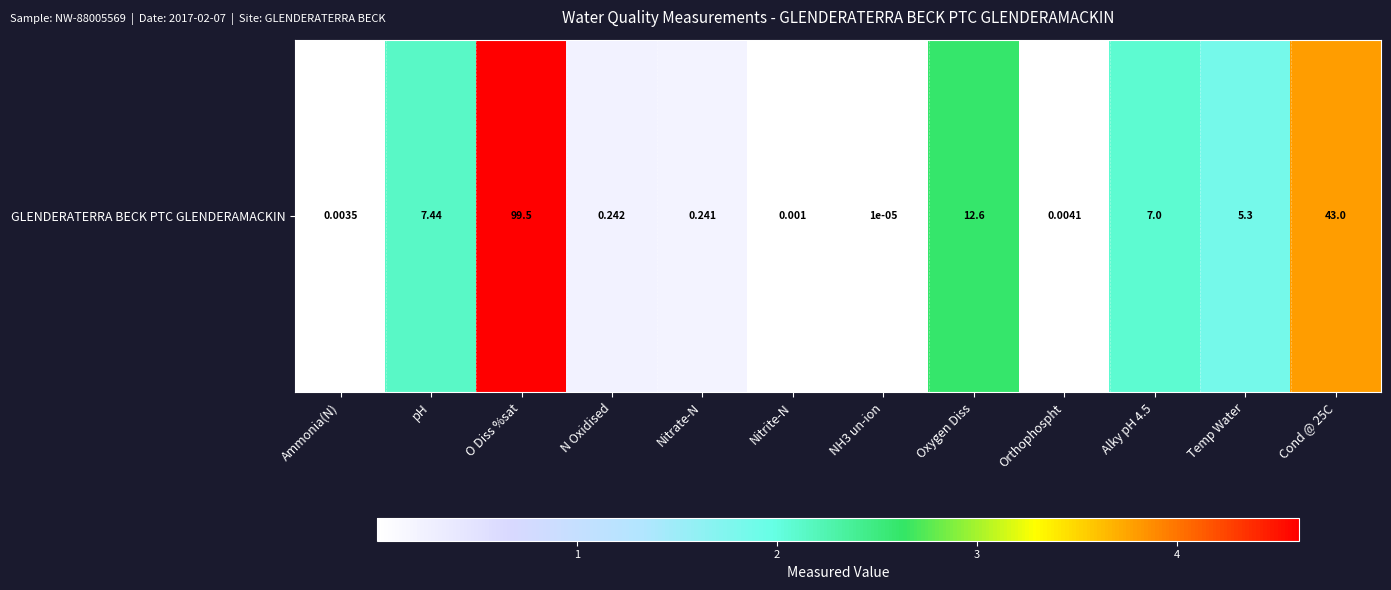

Rank the categories by value from highest to lowest.

O Diss %sat, Cond @ 25C, Oxygen Diss, pH, Alky pH 4.5, Temp Water, N Oxidised, Nitrate-N, Orthophospht, Ammonia(N), Nitrite-N, NH3 un-ion